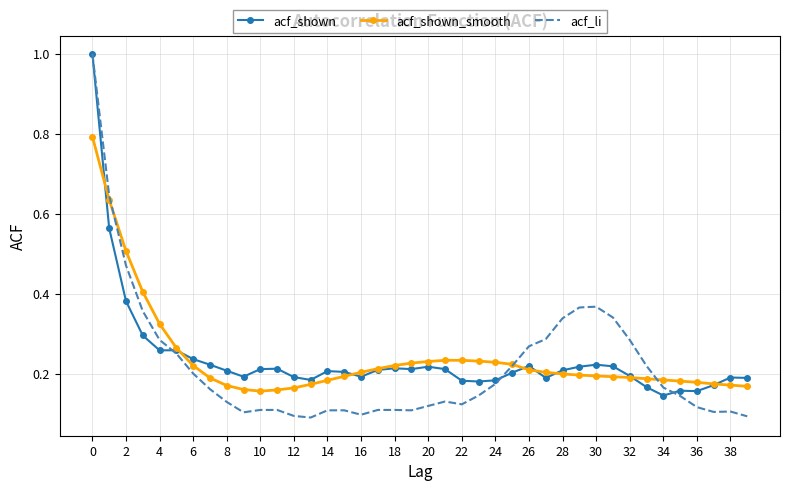

Which series has the widest spread of values?

acf_li